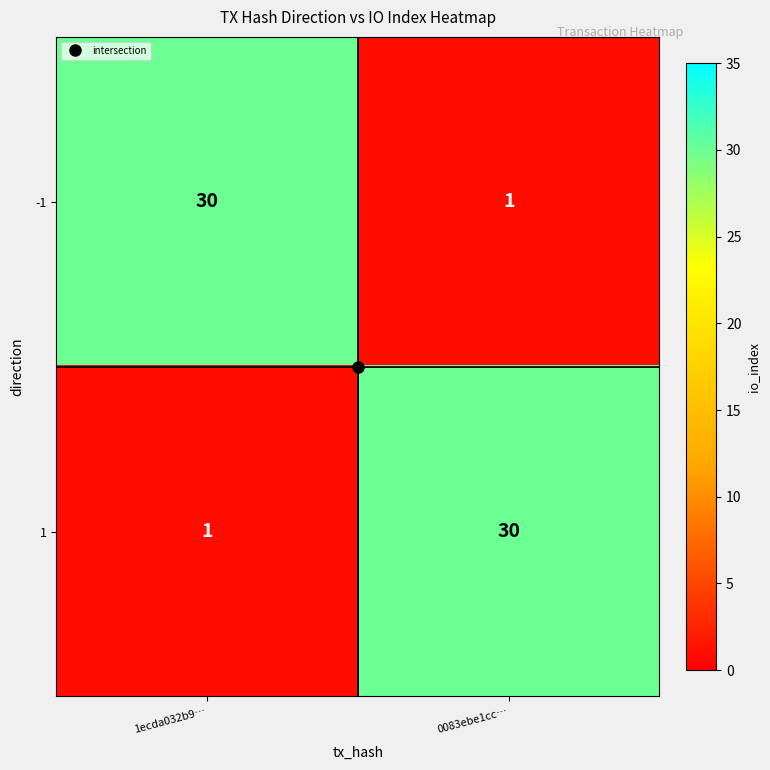

How many series are shown in this chart?

2